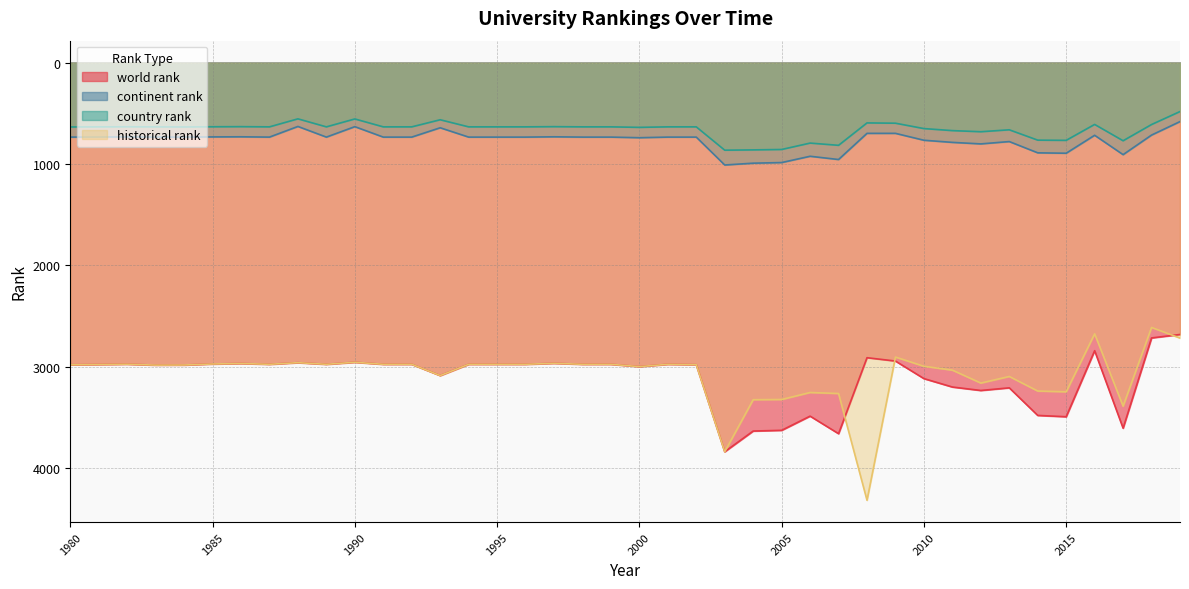

Where is the first local maximum for world rank?

1983